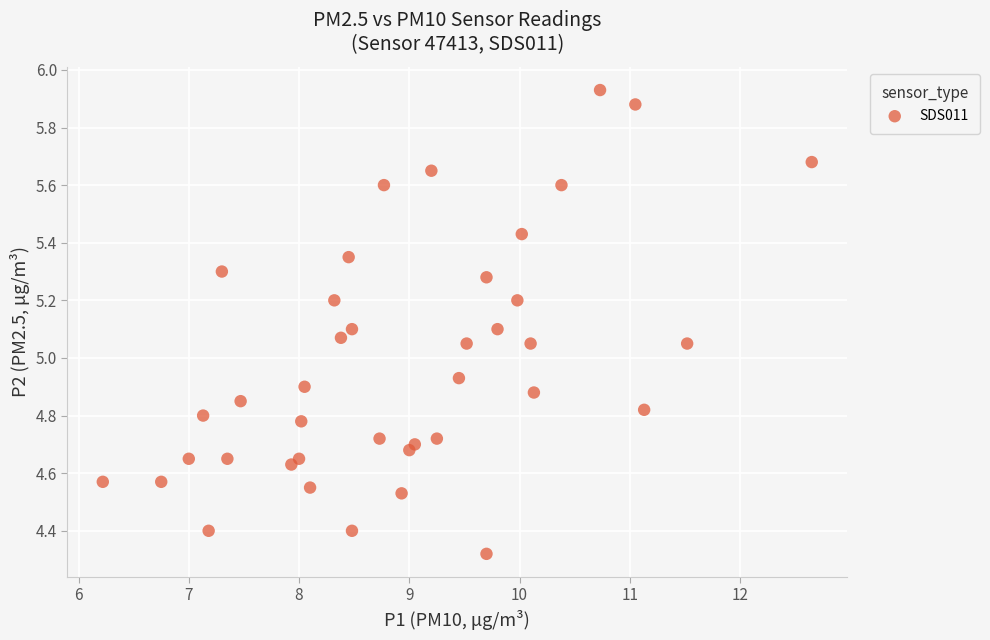

What is the range of X values (max minus min)?

6.4